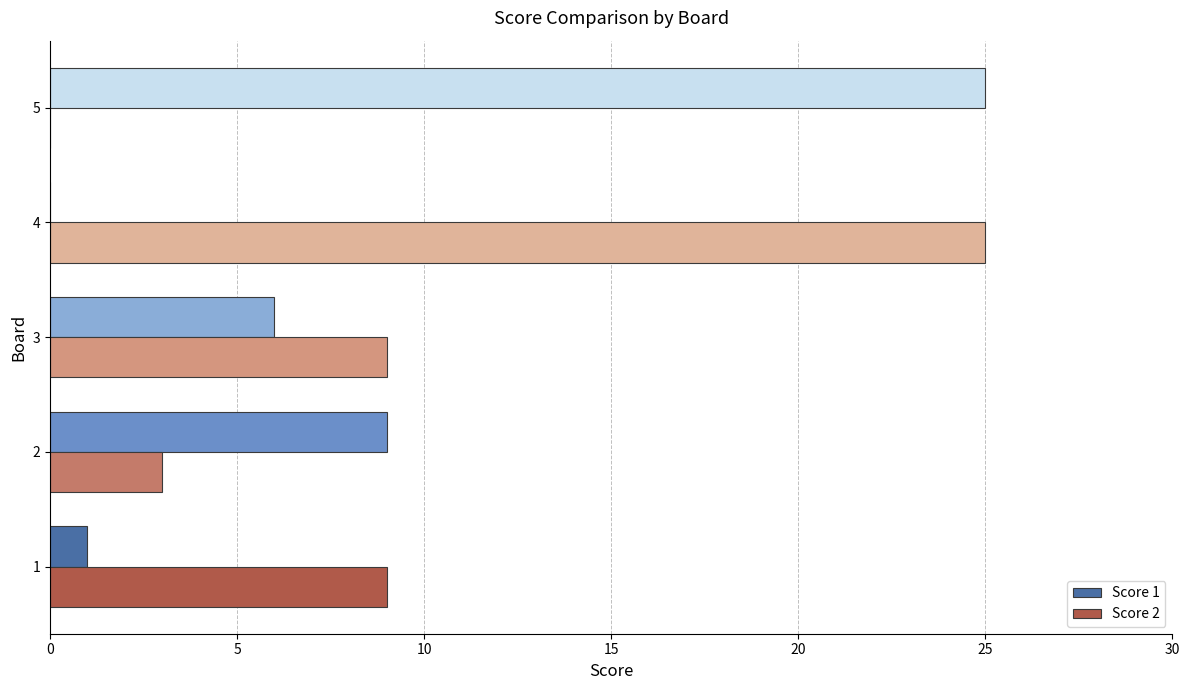

Read the Score 2 value at 2, to the nearest 5.

5